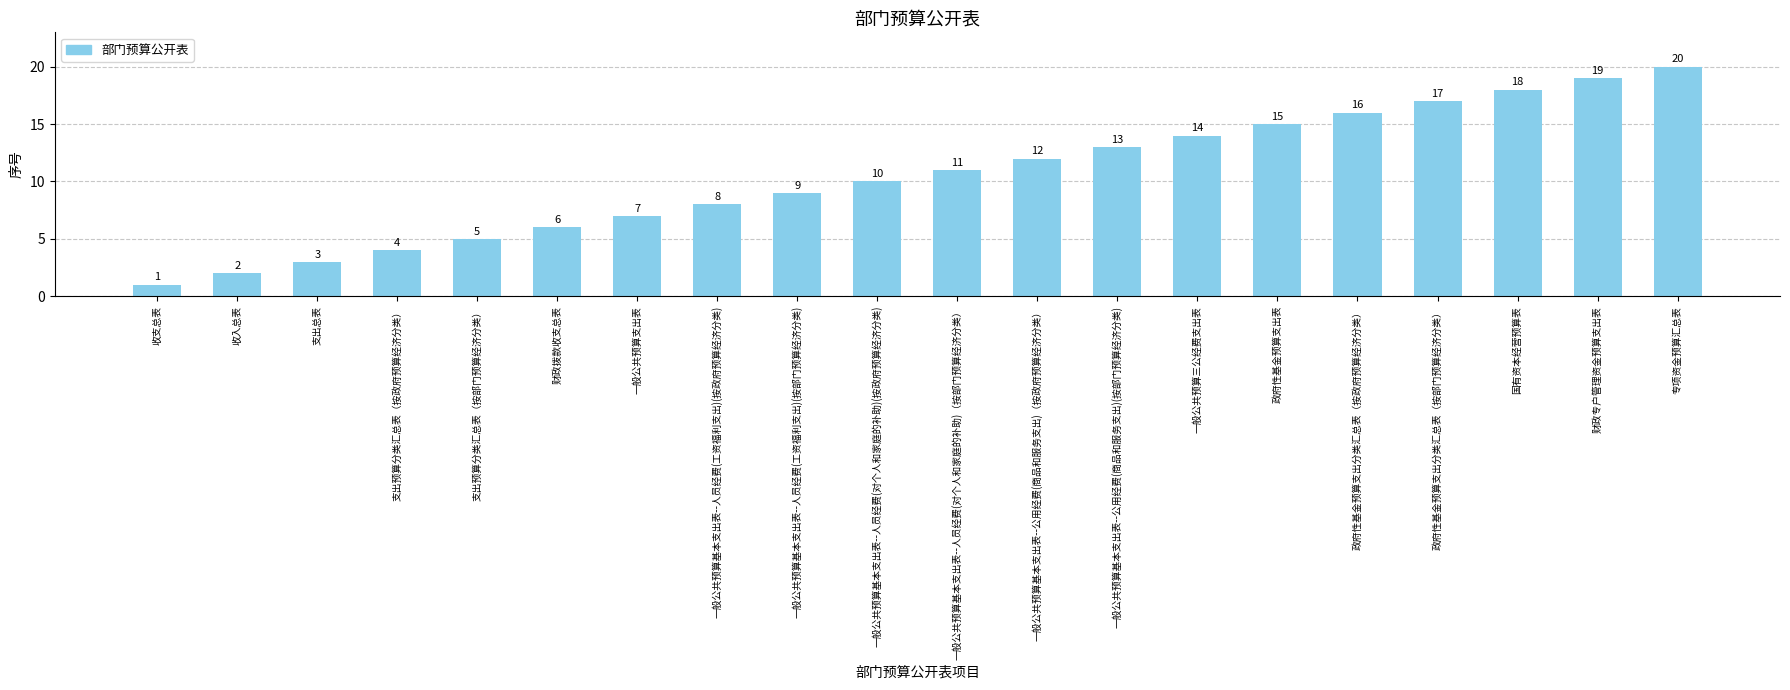

Reading left to right, what are all the values shown in this chart?

收支总表=1	收入总表=2	支出总表=3	支出预算分类汇总表（按政府预算经济分类）=4	支出预算分类汇总表（按部门预算经济分类）=5	财政拨款收支总表=6	一般公共预算支出表=7	一般公共预算基本支出表--人员经费(工资福利支出)(按政府预算经济分类)=8	一般公共预算基本支出表--人员经费(工资福利支出)(按部门预算经济分类)=9	一般公共预算基本支出表--人员经费(对个人和家庭的补助)(按政府预算经济分类)=10	一般公共预算基本支出表--人员经费(对个人和家庭的补助)（按部门预算经济分类）=11	一般公共预算基本支出表--公用经费(商品和服务支出)（按政府预算经济分类）=12	一般公共预算基本支出表--公用经费(商品和服务支出)(按部门预算经济分类)=13	一般公共预算三公经费支出表=14	政府性基金预算支出表=15	政府性基金预算支出分类汇总表（按政府预算经济分类）=16	政府性基金预算支出分类汇总表（按部门预算经济分类）=17	国有资本经营预算表=18	财政专户管理资金预算支出表=19	专项资金预算汇总表=20